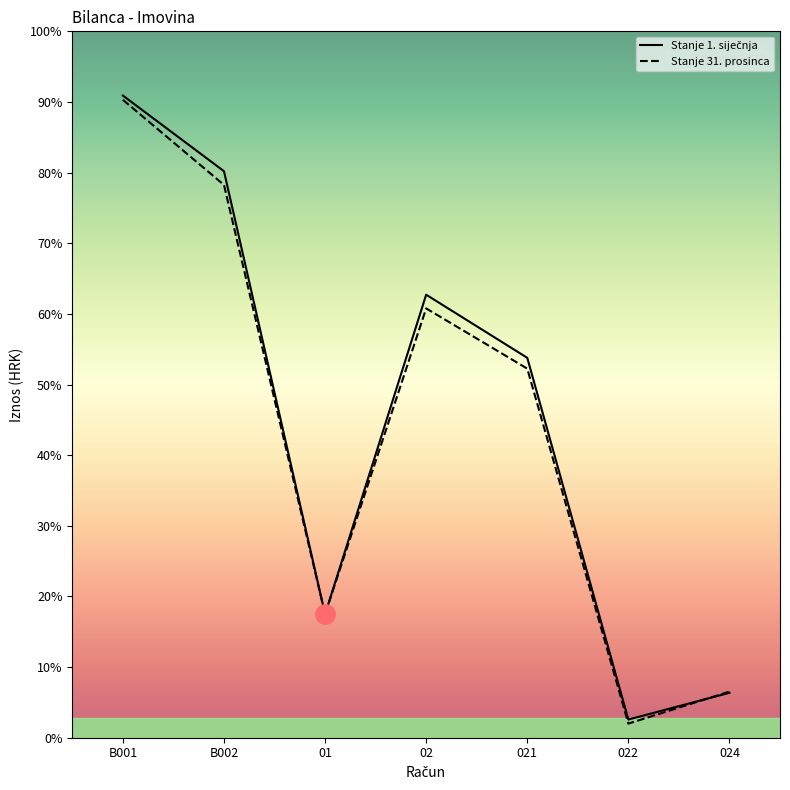

How many values in the Stanje 31. prosinca series exceed 643600?

4